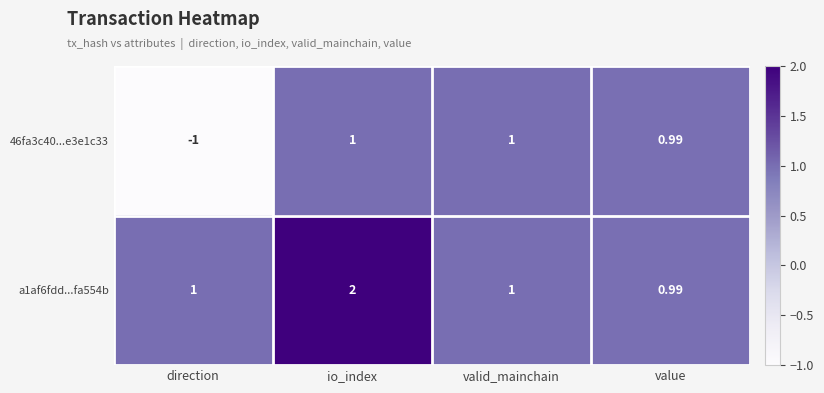

At which label does a1af6fdd...fa554b reach its minimum?

value